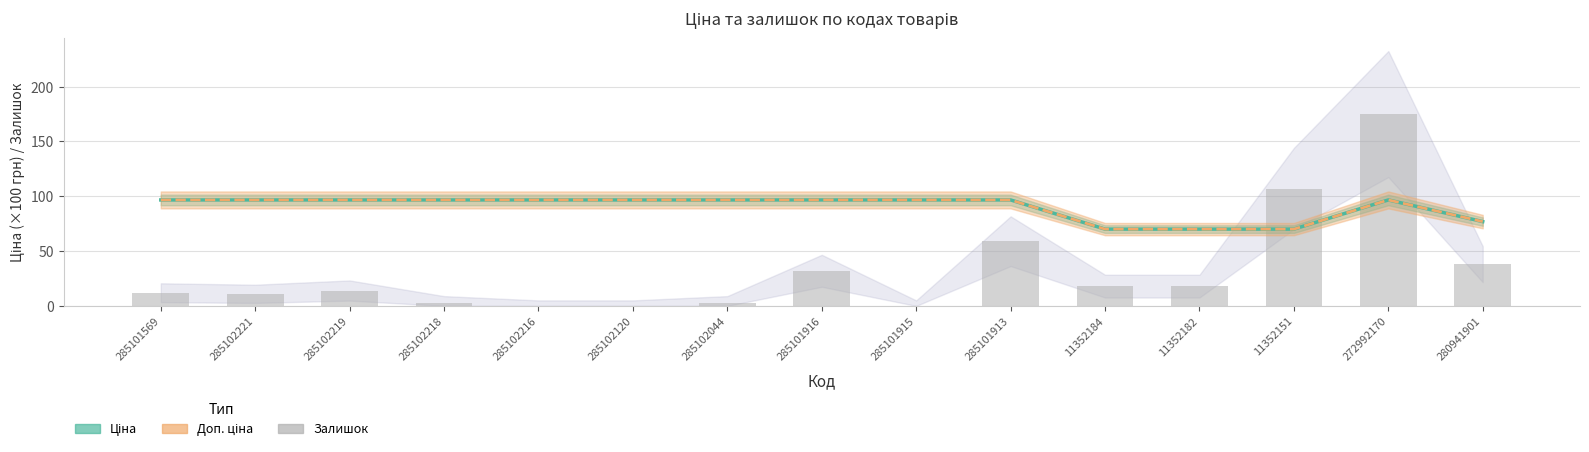

Where is Ціна nearest to the value 83?

280941901